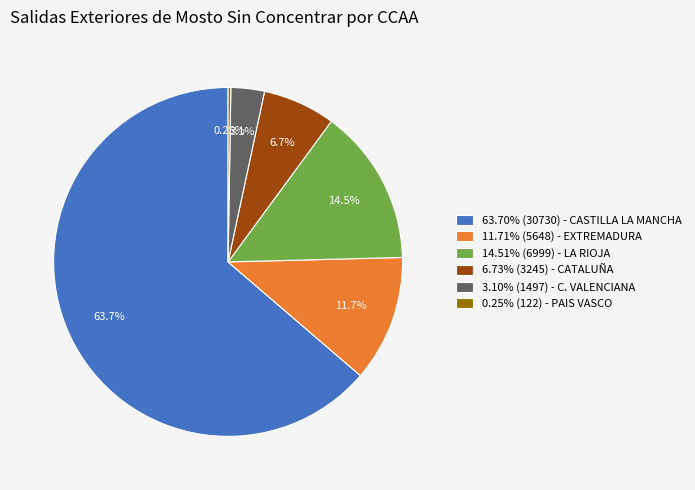

Do 14.51% (6999) - LA RIOJA and 6.73% (3245) - CATALUÑA together represent more than half of the pie?

No